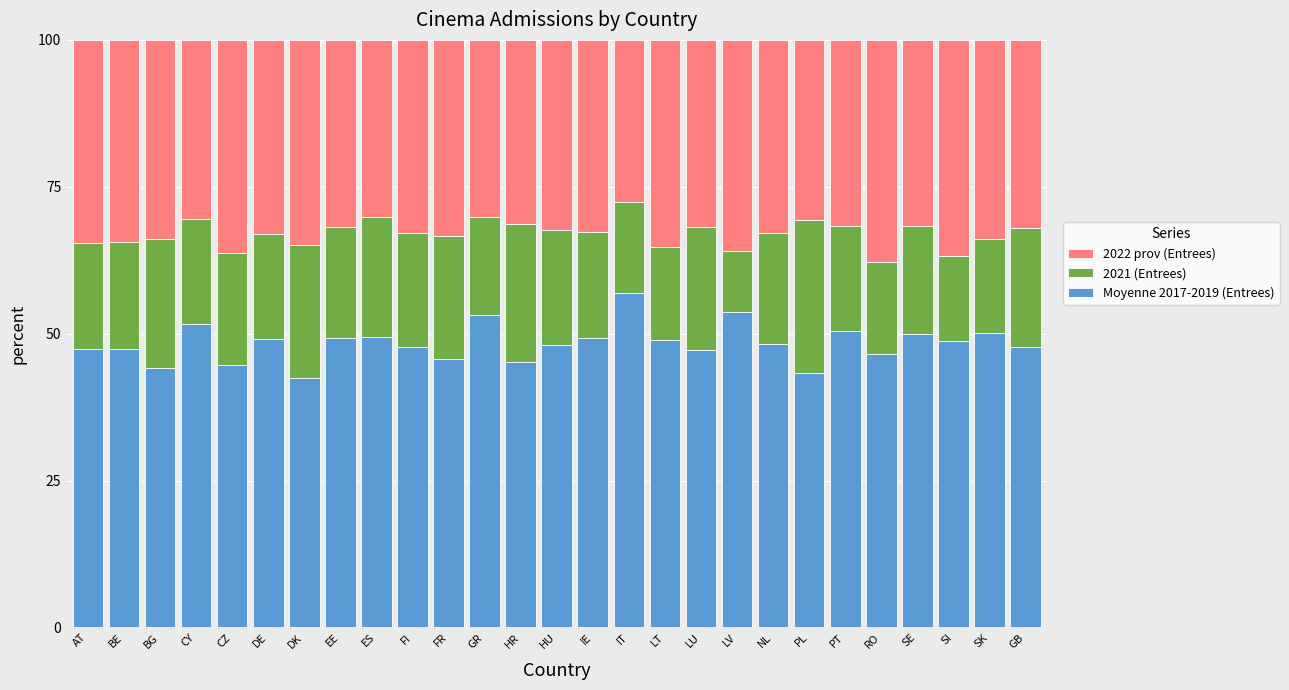

How many bars are there in total?

27